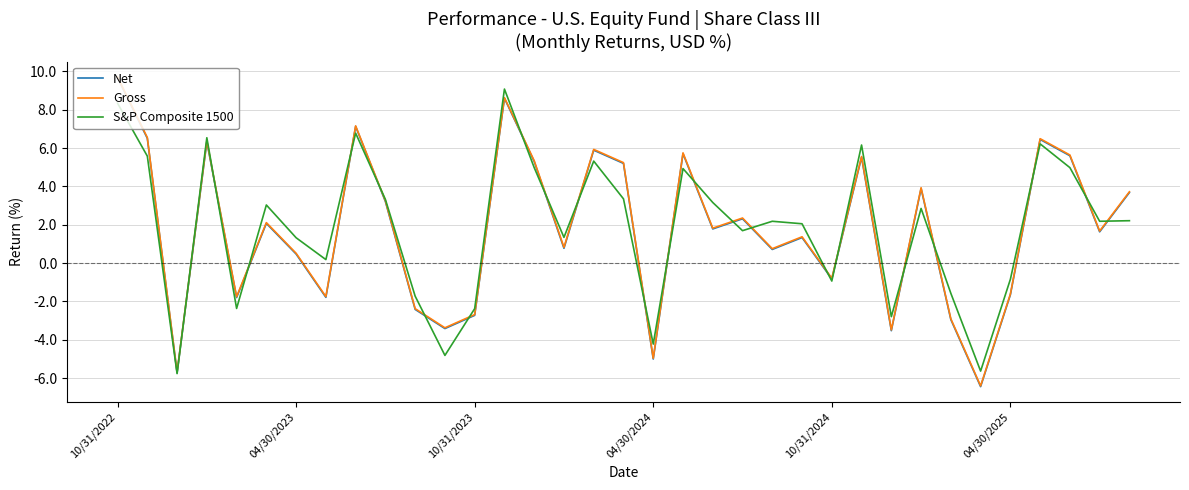

What is the lowest value of the Gross series?

-6.4